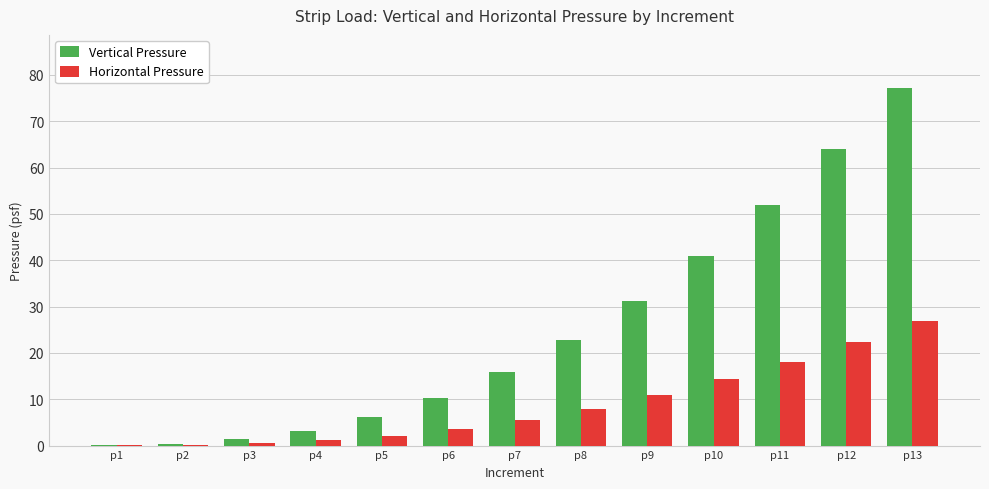

Is it true that Vertical Pressure equals 51.8 at p11?

True